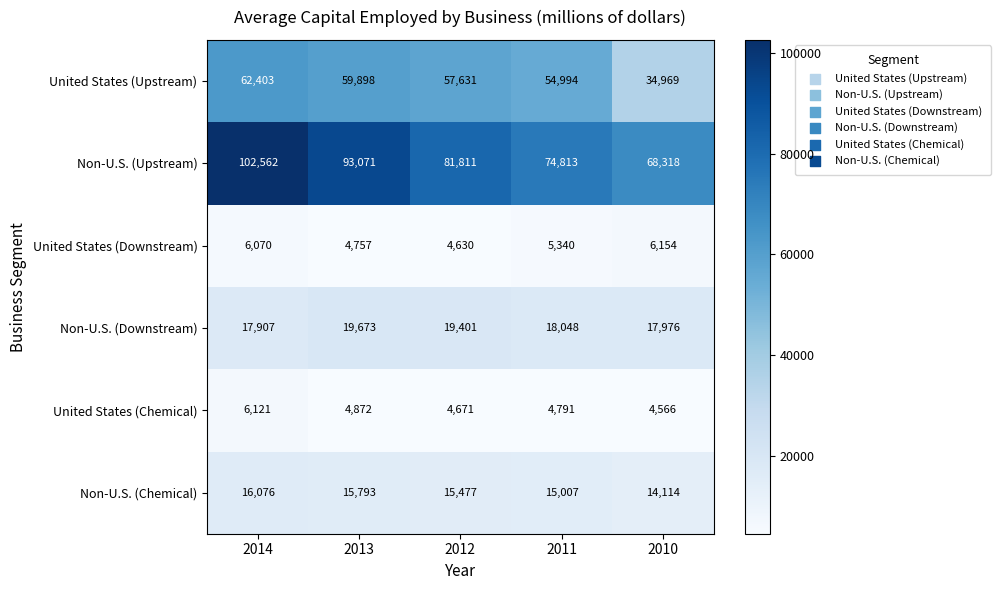

How many series are shown in this chart?

6